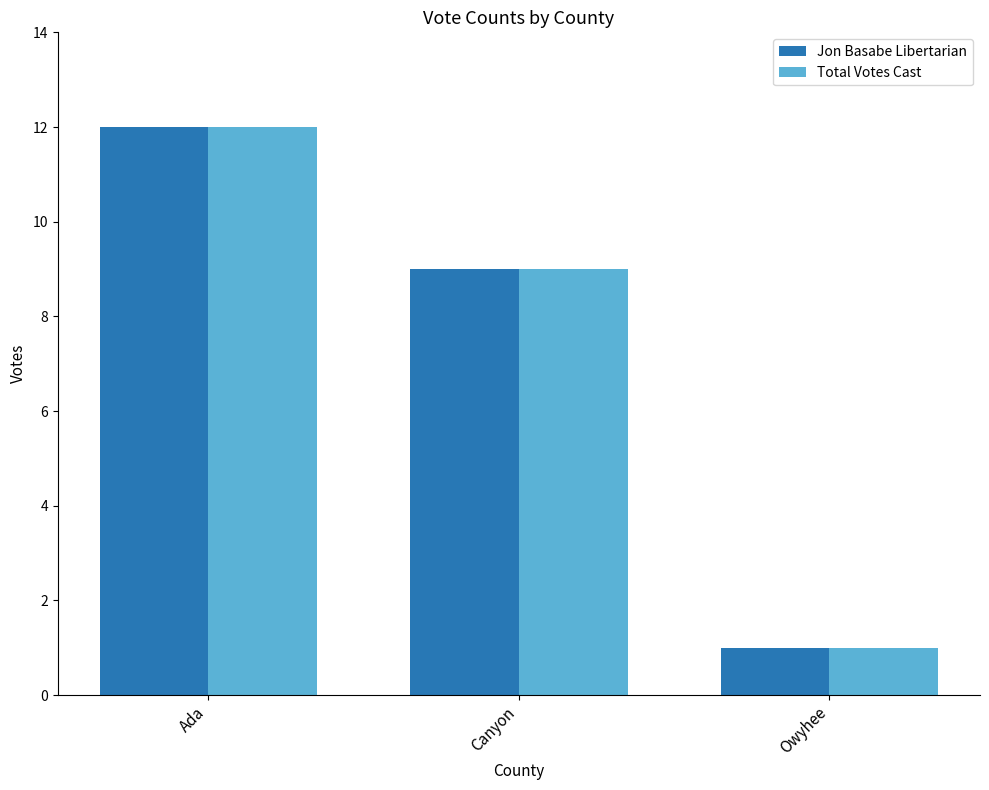

At which label does Jon Basabe Libertarian reach its minimum?

Owyhee